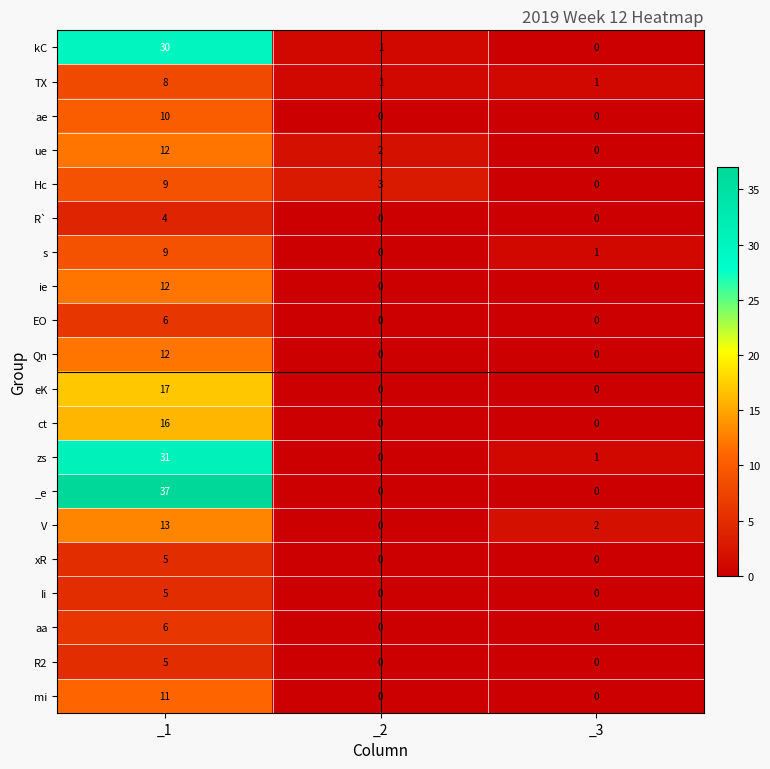

At which category is the sum across all series the highest?

_1